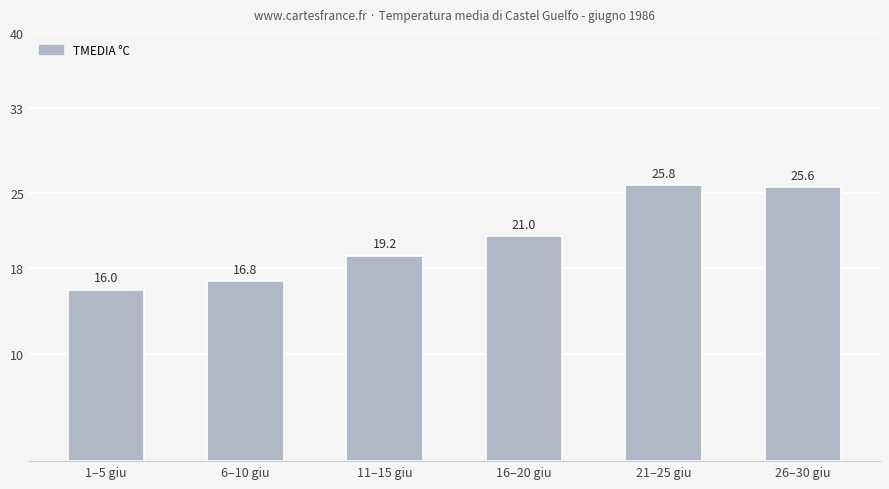

Count the number of data series in this chart.

1